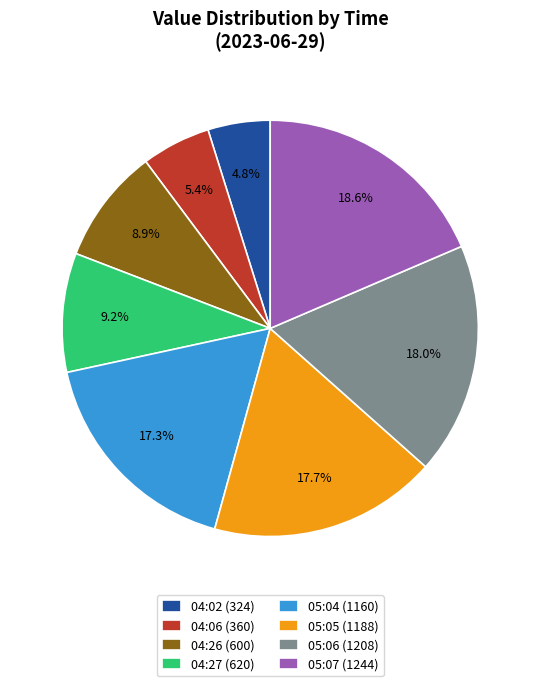

Is 05:06 (1208) the majority of the pie?

No